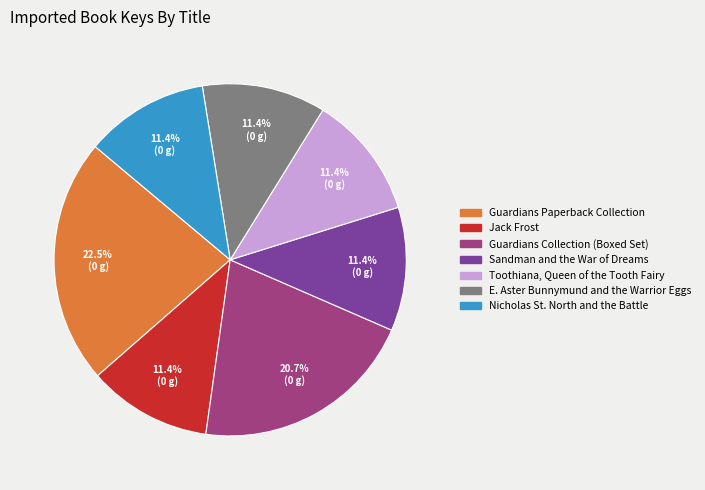

Combined, what portion of the pie is Guardians Collection (Boxed Set) and Nicholas St. North and the Battle?

32.0%